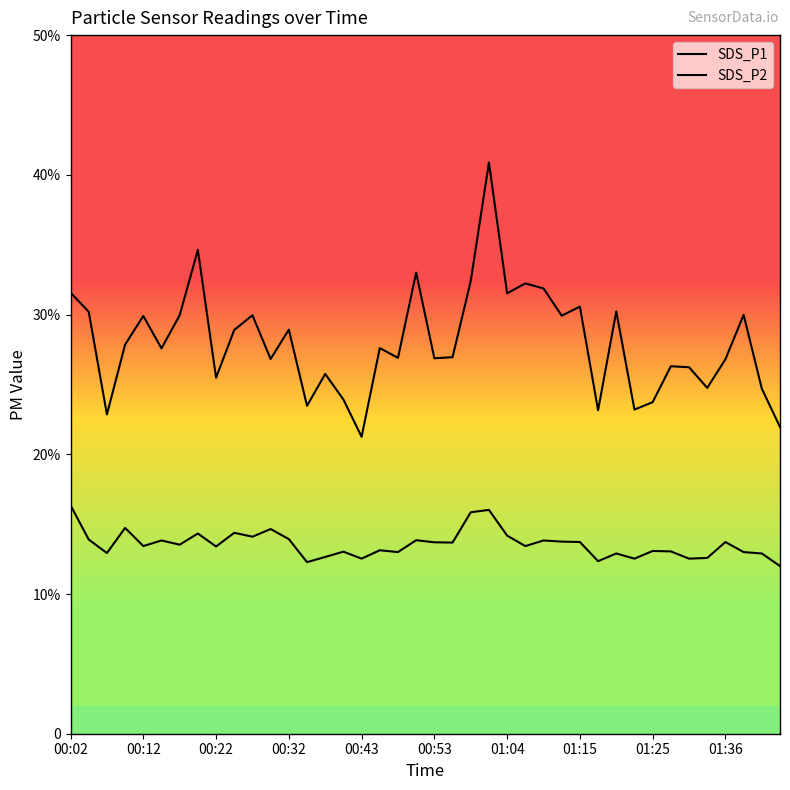

What is the greatest value displayed?

40.9